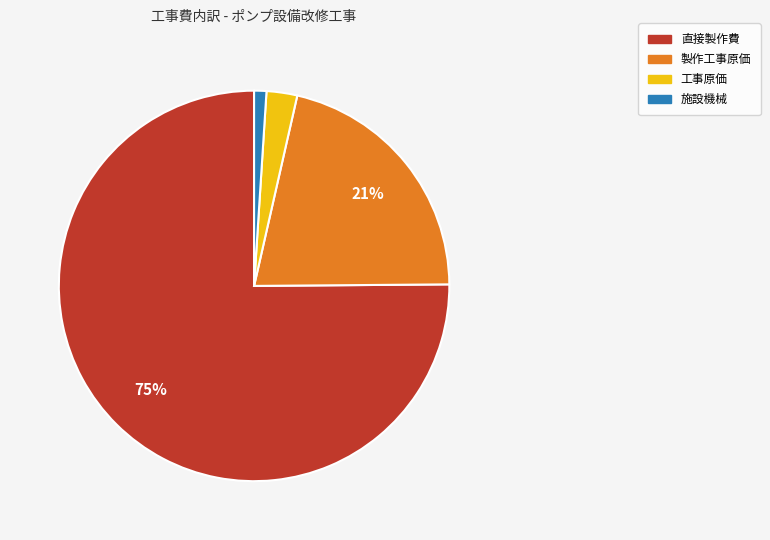

Does any single category account for the majority?

Yes